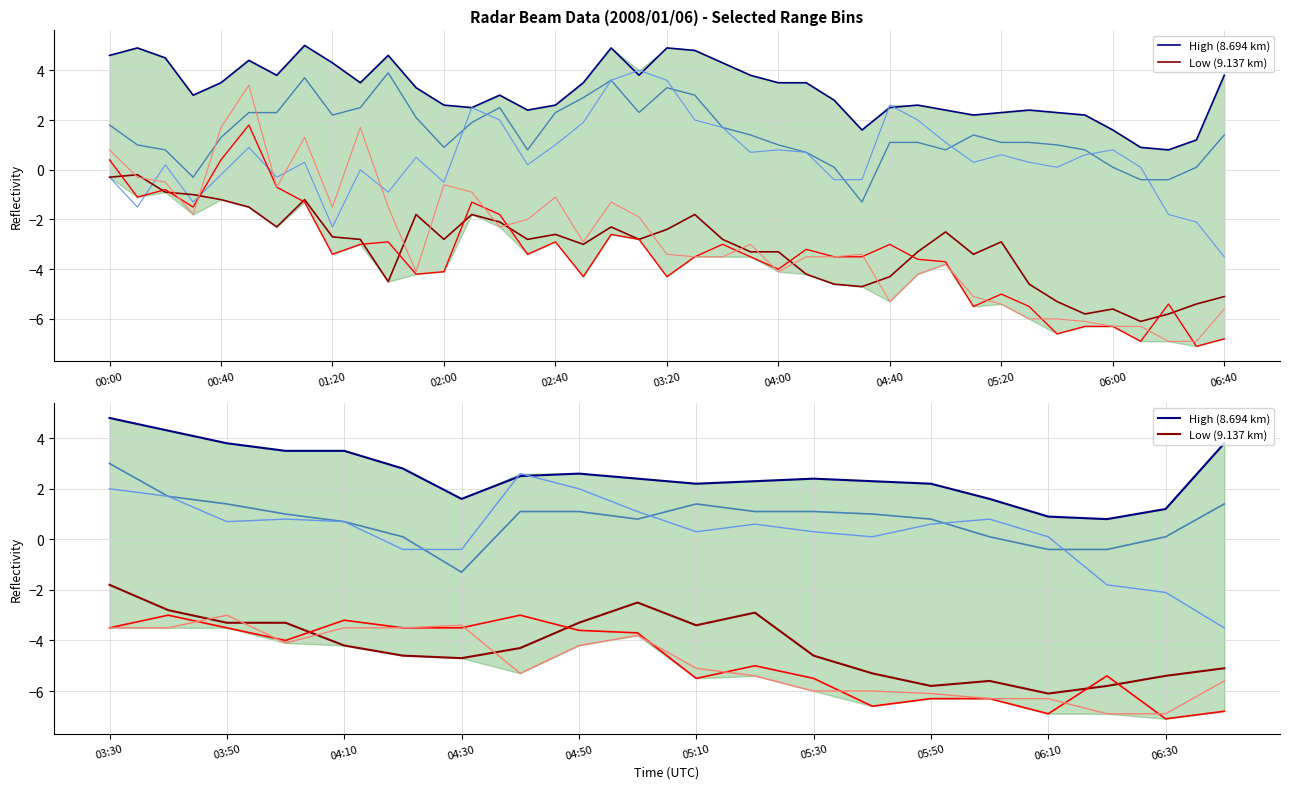

What is the difference between the Low (9.137 km) values at 15 and 19?

0.5